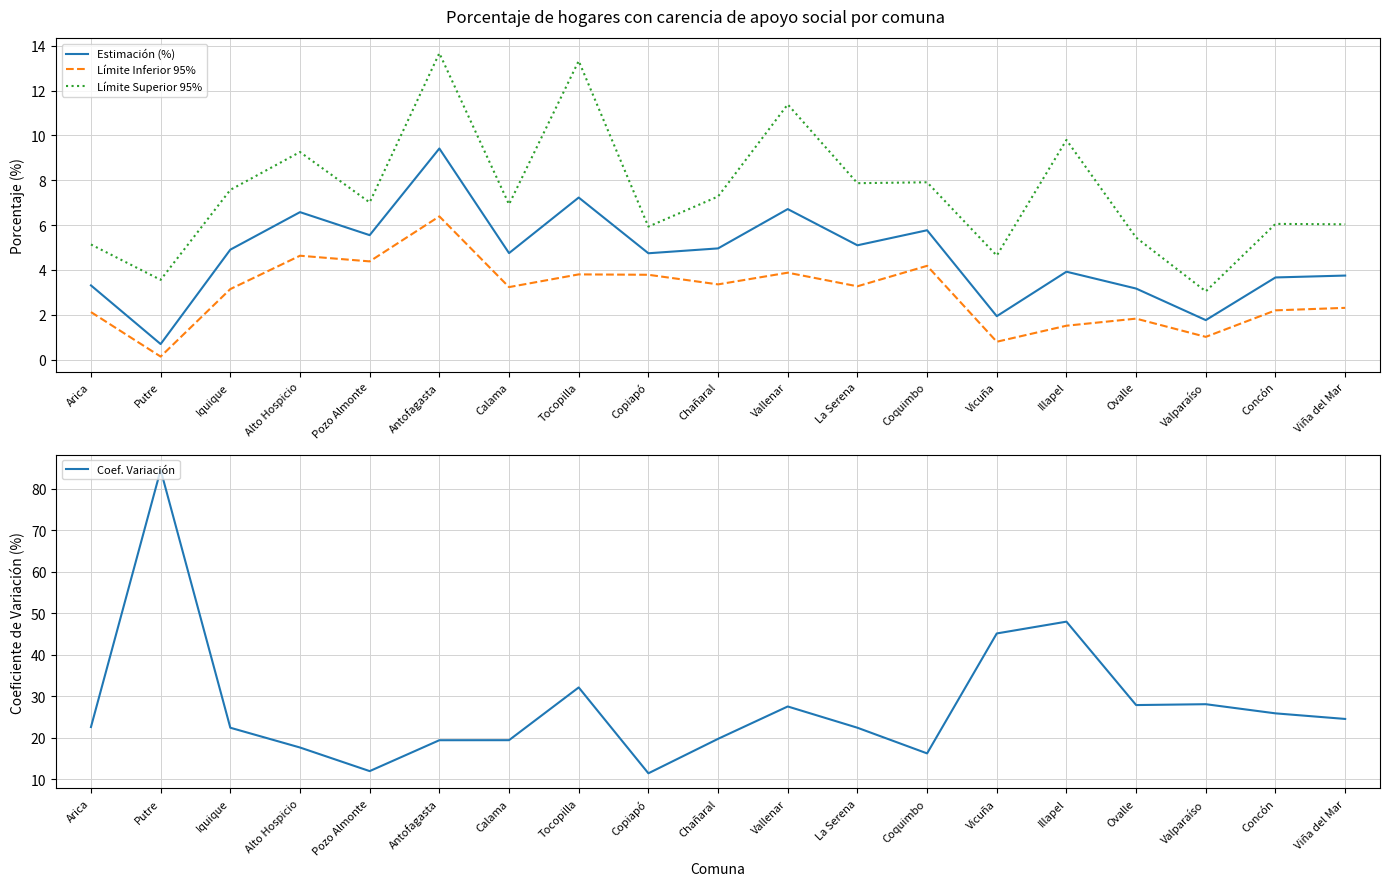

What is the label of the 5th point from the left?

Pozo Almonte